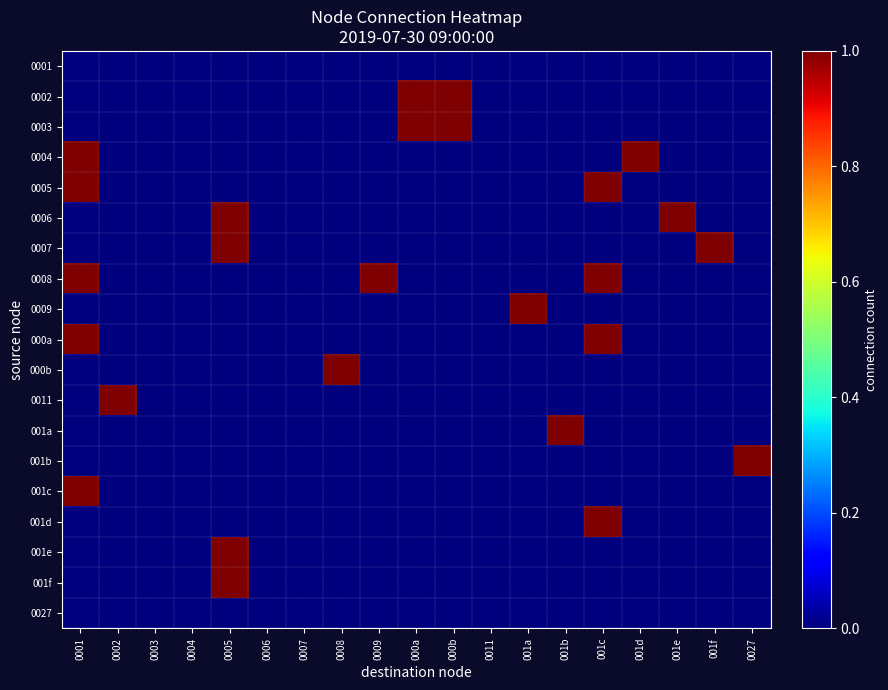

Reading left to right, transcribe all the data shown in this chart.

0001: 0001=0	0002=0	0003=0	0004=0	0005=0	0006=0	0007=0	0008=0	0009=0	000a=0	000b=0	0011=0	001a=0	001b=0	001c=0	001d=0	001e=0	001f=0	0027=0
0002: 0001=0	0002=0	0003=0	0004=0	0005=0	0006=0	0007=0	0008=0	0009=0	000a=1	000b=1	0011=0	001a=0	001b=0	001c=0	001d=0	001e=0	001f=0	0027=0
0003: 0001=0	0002=0	0003=0	0004=0	0005=0	0006=0	0007=0	0008=0	0009=0	000a=1	000b=1	0011=0	001a=0	001b=0	001c=0	001d=0	001e=0	001f=0	0027=0
0004: 0001=1	0002=0	0003=0	0004=0	0005=0	0006=0	0007=0	0008=0	0009=0	000a=0	000b=0	0011=0	001a=0	001b=0	001c=0	001d=1	001e=0	001f=0	0027=0
0005: 0001=1	0002=0	0003=0	0004=0	0005=0	0006=0	0007=0	0008=0	0009=0	000a=0	000b=0	0011=0	001a=0	001b=0	001c=1	001d=0	001e=0	001f=0	0027=0
0006: 0001=0	0002=0	0003=0	0004=0	0005=1	0006=0	0007=0	0008=0	0009=0	000a=0	000b=0	0011=0	001a=0	001b=0	001c=0	001d=0	001e=1	001f=0	0027=0
0007: 0001=0	0002=0	0003=0	0004=0	0005=1	0006=0	0007=0	0008=0	0009=0	000a=0	000b=0	0011=0	001a=0	001b=0	001c=0	001d=0	001e=0	001f=1	0027=0
0008: 0001=1	0002=0	0003=0	0004=0	0005=0	0006=0	0007=0	0008=0	0009=1	000a=0	000b=0	0011=0	001a=0	001b=0	001c=1	001d=0	001e=0	001f=0	0027=0
0009: 0001=0	0002=0	0003=0	0004=0	0005=0	0006=0	0007=0	0008=0	0009=0	000a=0	000b=0	0011=0	001a=1	001b=0	001c=0	001d=0	001e=0	001f=0	0027=0
000a: 0001=1	0002=0	0003=0	0004=0	0005=0	0006=0	0007=0	0008=0	0009=0	000a=0	000b=0	0011=0	001a=0	001b=0	001c=1	001d=0	001e=0	001f=0	0027=0
000b: 0001=0	0002=0	0003=0	0004=0	0005=0	0006=0	0007=0	0008=1	0009=0	000a=0	000b=0	0011=0	001a=0	001b=0	001c=0	001d=0	001e=0	001f=0	0027=0
0011: 0001=0	0002=1	0003=0	0004=0	0005=0	0006=0	0007=0	0008=0	0009=0	000a=0	000b=0	0011=0	001a=0	001b=0	001c=0	001d=0	001e=0	001f=0	0027=0
001a: 0001=0	0002=0	0003=0	0004=0	0005=0	0006=0	0007=0	0008=0	0009=0	000a=0	000b=0	0011=0	001a=0	001b=1	001c=0	001d=0	001e=0	001f=0	0027=0
001b: 0001=0	0002=0	0003=0	0004=0	0005=0	0006=0	0007=0	0008=0	0009=0	000a=0	000b=0	0011=0	001a=0	001b=0	001c=0	001d=0	001e=0	001f=0	0027=1
001c: 0001=1	0002=0	0003=0	0004=0	0005=0	0006=0	0007=0	0008=0	0009=0	000a=0	000b=0	0011=0	001a=0	001b=0	001c=0	001d=0	001e=0	001f=0	0027=0
001d: 0001=0	0002=0	0003=0	0004=0	0005=0	0006=0	0007=0	0008=0	0009=0	000a=0	000b=0	0011=0	001a=0	001b=0	001c=1	001d=0	001e=0	001f=0	0027=0
001e: 0001=0	0002=0	0003=0	0004=0	0005=1	0006=0	0007=0	0008=0	0009=0	000a=0	000b=0	0011=0	001a=0	001b=0	001c=0	001d=0	001e=0	001f=0	0027=0
001f: 0001=0	0002=0	0003=0	0004=0	0005=1	0006=0	0007=0	0008=0	0009=0	000a=0	000b=0	0011=0	001a=0	001b=0	001c=0	001d=0	001e=0	001f=0	0027=0
0027: 0001=0	0002=0	0003=0	0004=0	0005=0	0006=0	0007=0	0008=0	0009=0	000a=0	000b=0	0011=0	001a=0	001b=0	001c=0	001d=0	001e=0	001f=0	0027=0